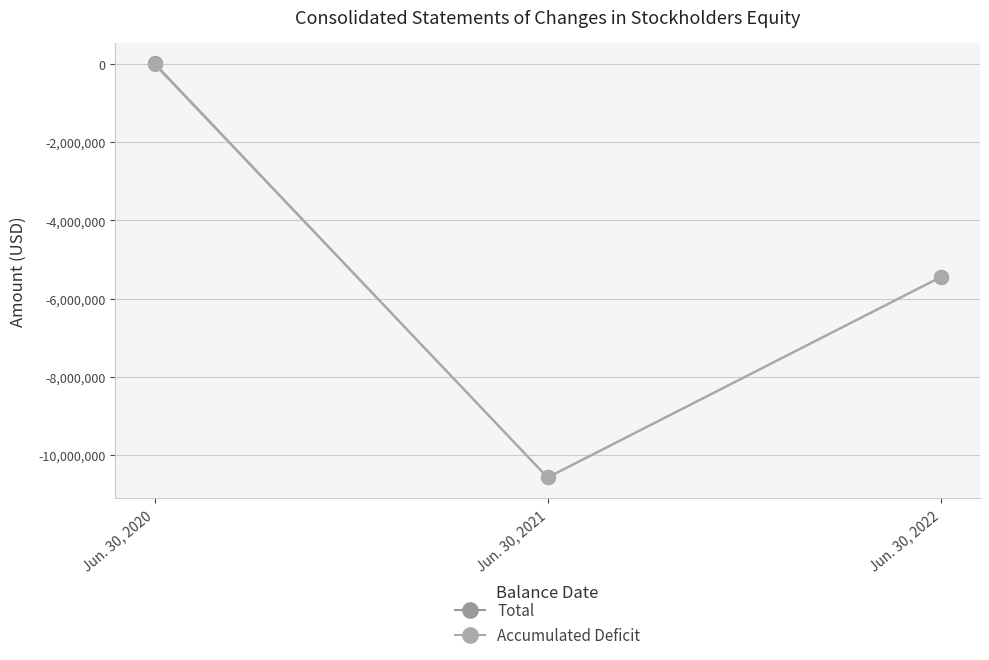

Reading right to left, what are all the values shown in this chart?

Total: Jun. 30, 2022=-5448364	Jun. 30, 2021=-10571735	Jun. 30, 2020=17733
Accumulated Deficit: Jun. 30, 2022=-5448652	Jun. 30, 2021=-10572023	Jun. 30, 2020=-7267